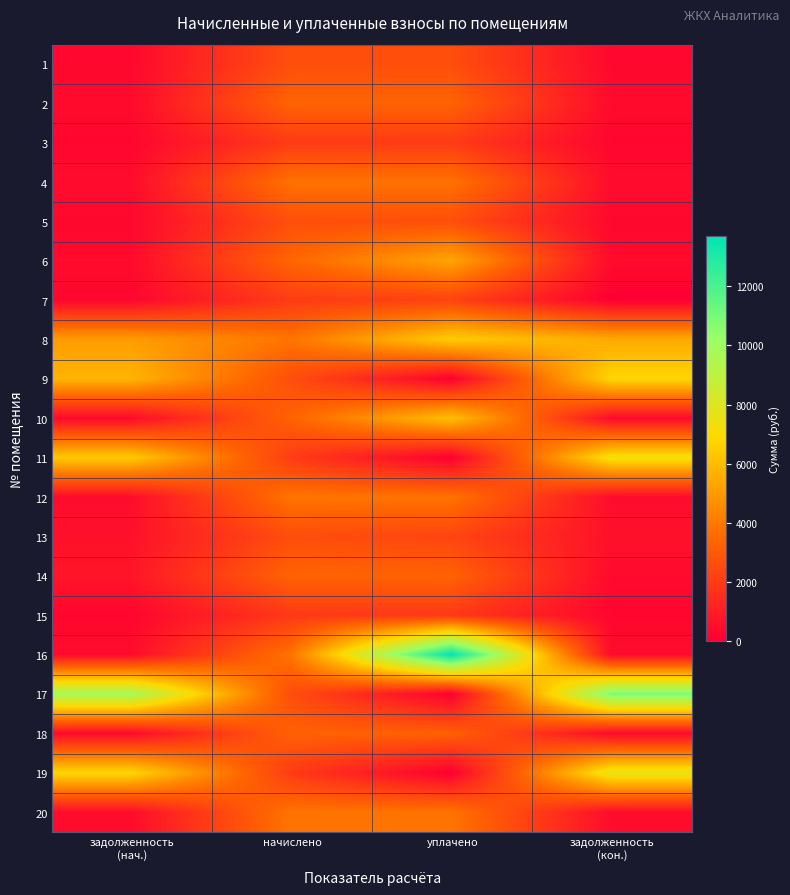

What is the greatest value displayed?

13696.1